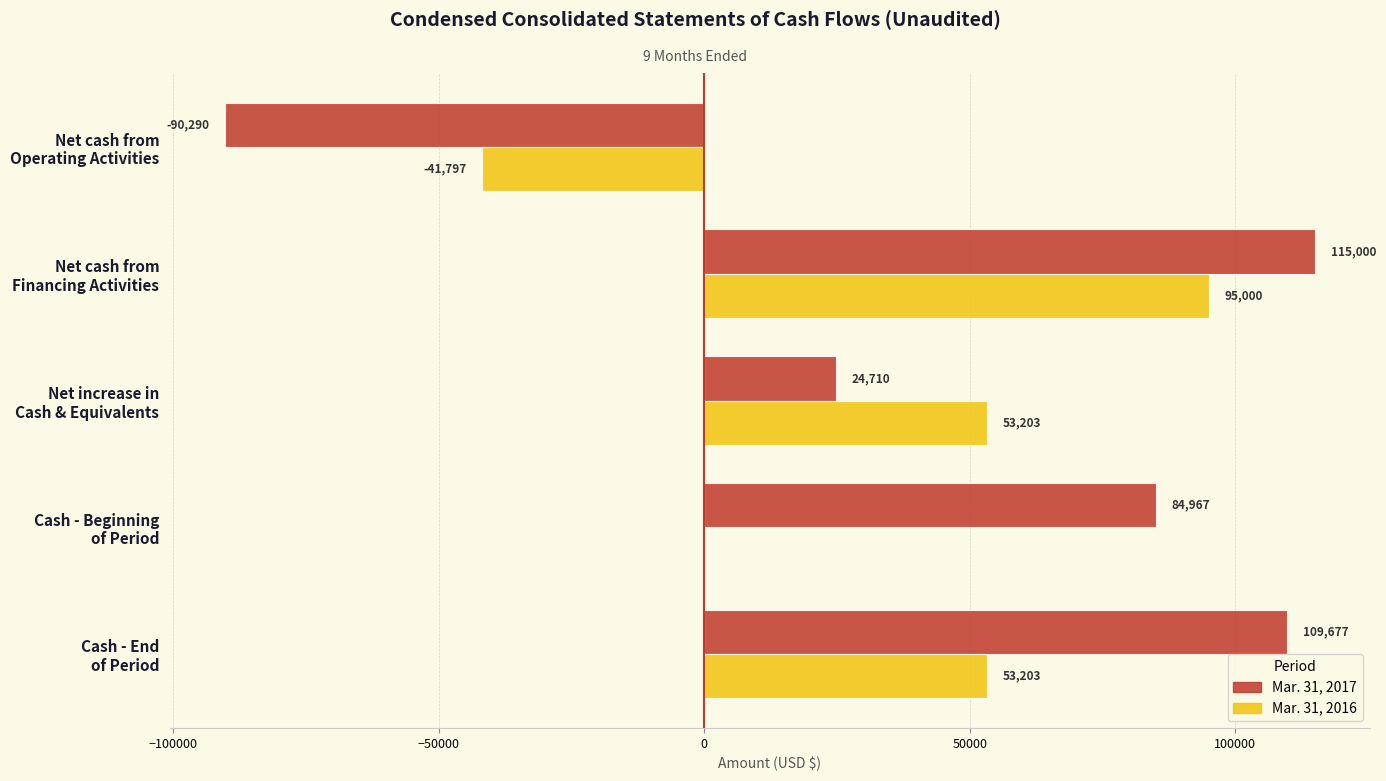

How many positive values does the Mar. 31, 2017 series have?

4